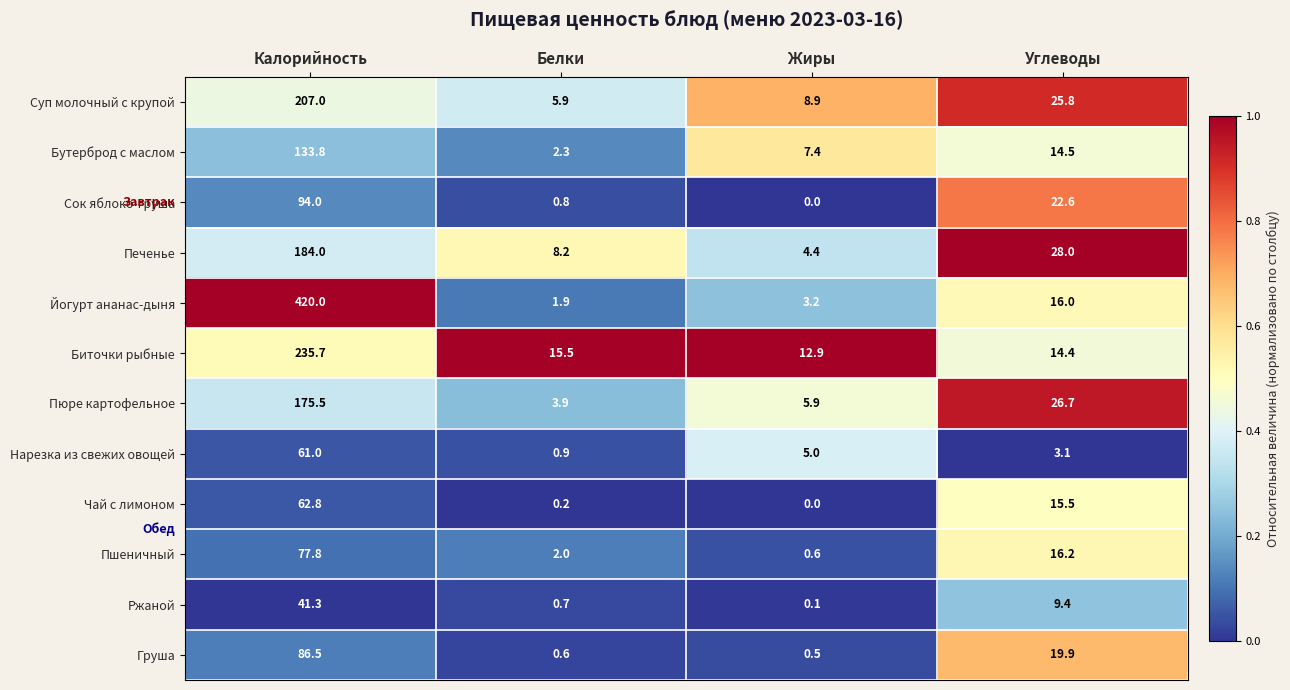

The value of Сок яблоко-груша at Калорийность is 137.0. True or false?

False